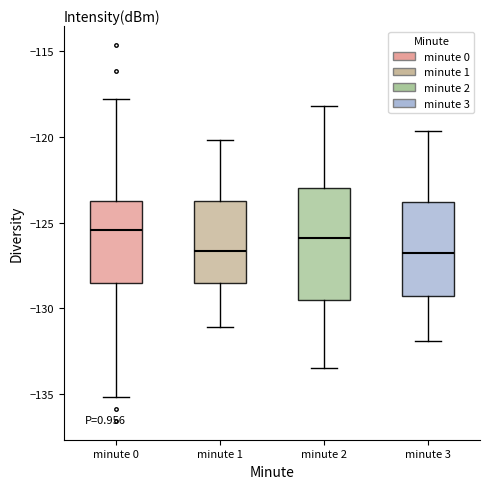

Reading left to right, read every box against the y-axis: the position of its median line, the range the box covers, and the ends of its whiskers. The values are not printed on the chart, so give them approximately, as read against the axis.

minute 0: median -125.5, box -128.5 to -124.0, whiskers -135.0 to -118.0
minute 1: median -126.5, box -128.5 to -124.0, whiskers -131.0 to -120.0
minute 2: median -126.0, box -129.5 to -123.0, whiskers -133.5 to -118.0
minute 3: median -127.0, box -129.5 to -124.0, whiskers -132.0 to -119.5